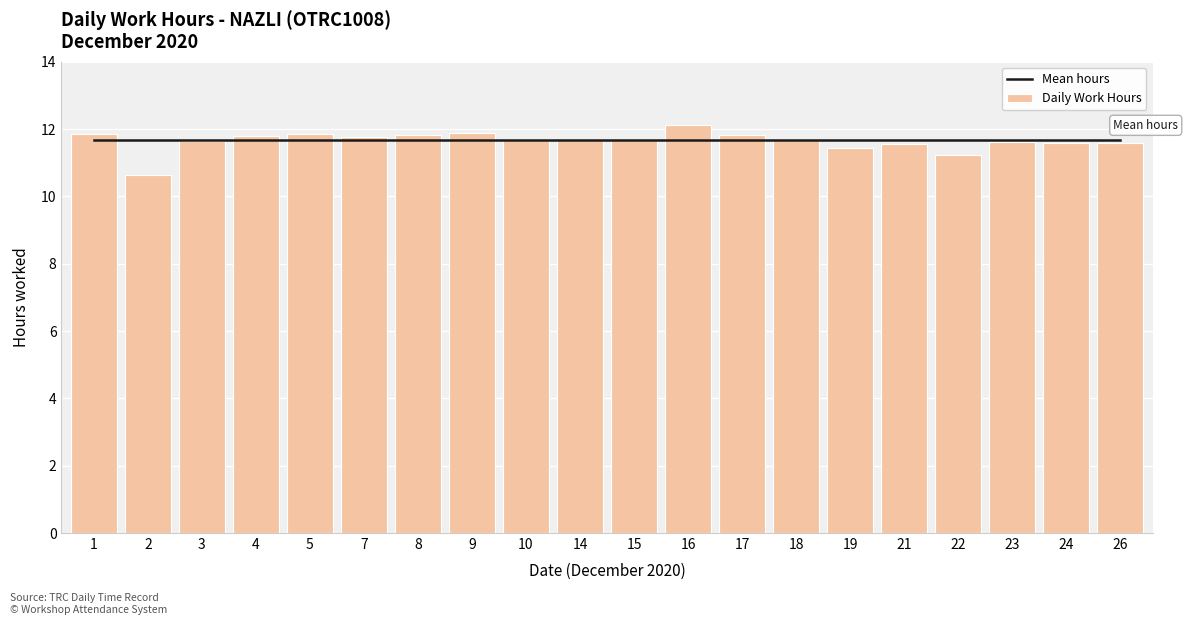

Between 2 and 5, which series saw the biggest shift?

Daily Work Hours